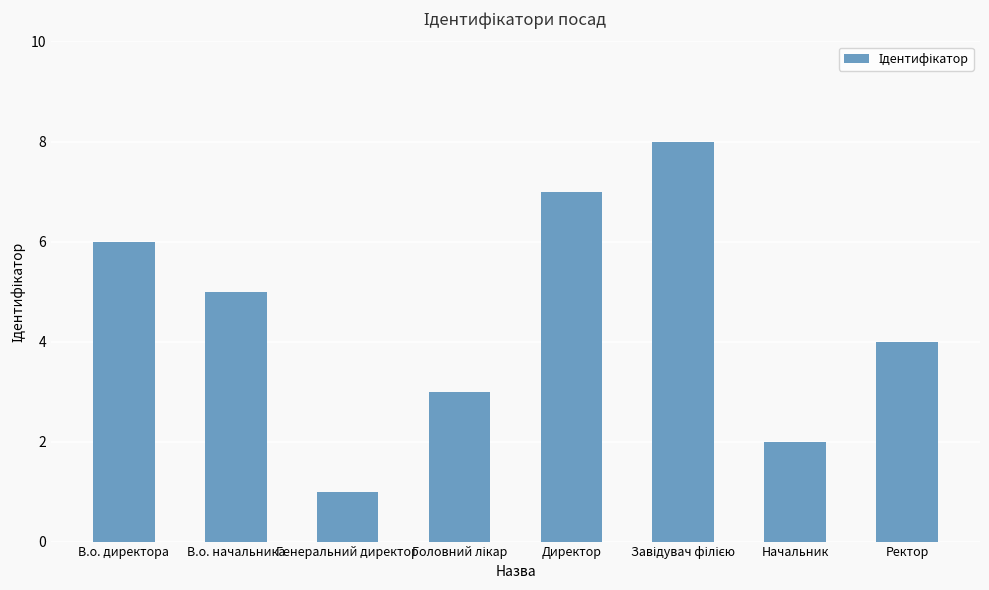

What is the change in value from Генеральний директор to Директор?

+6